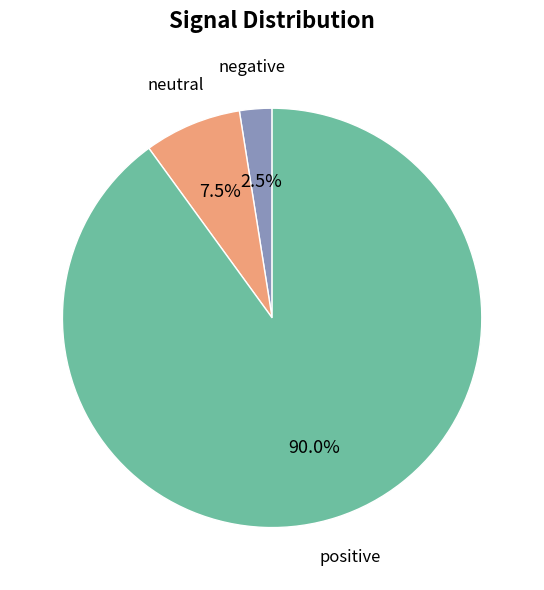

Is there any slice that represents more than half of the pie?

Yes